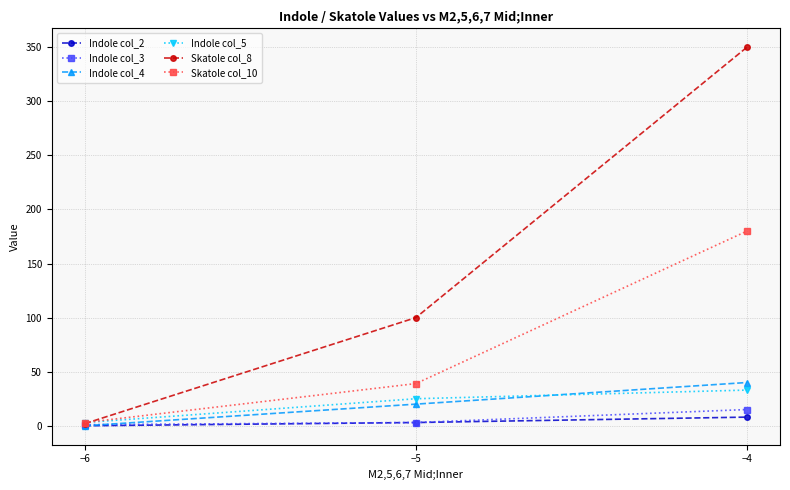

What is the value of the Skatole col_8 point at the 1st from the left?

2